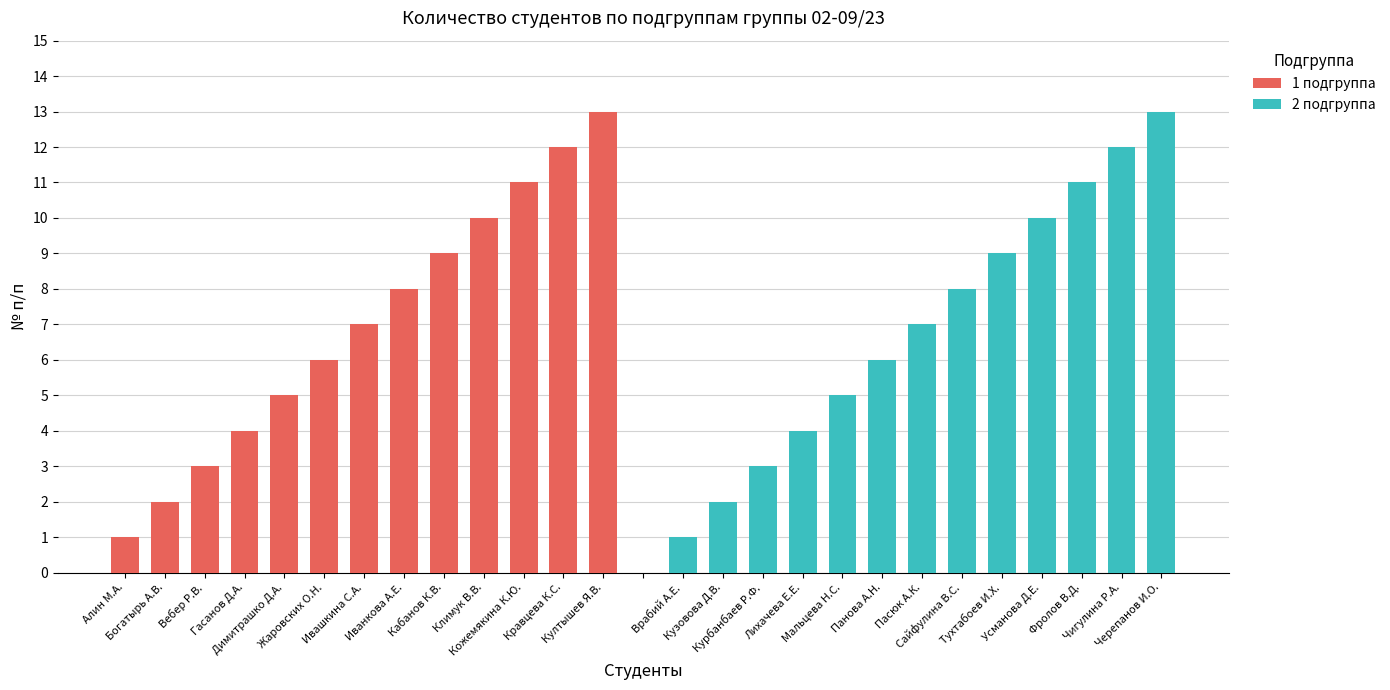

What is the difference between the second highest and minimum values in the 2 подгруппа series?

11